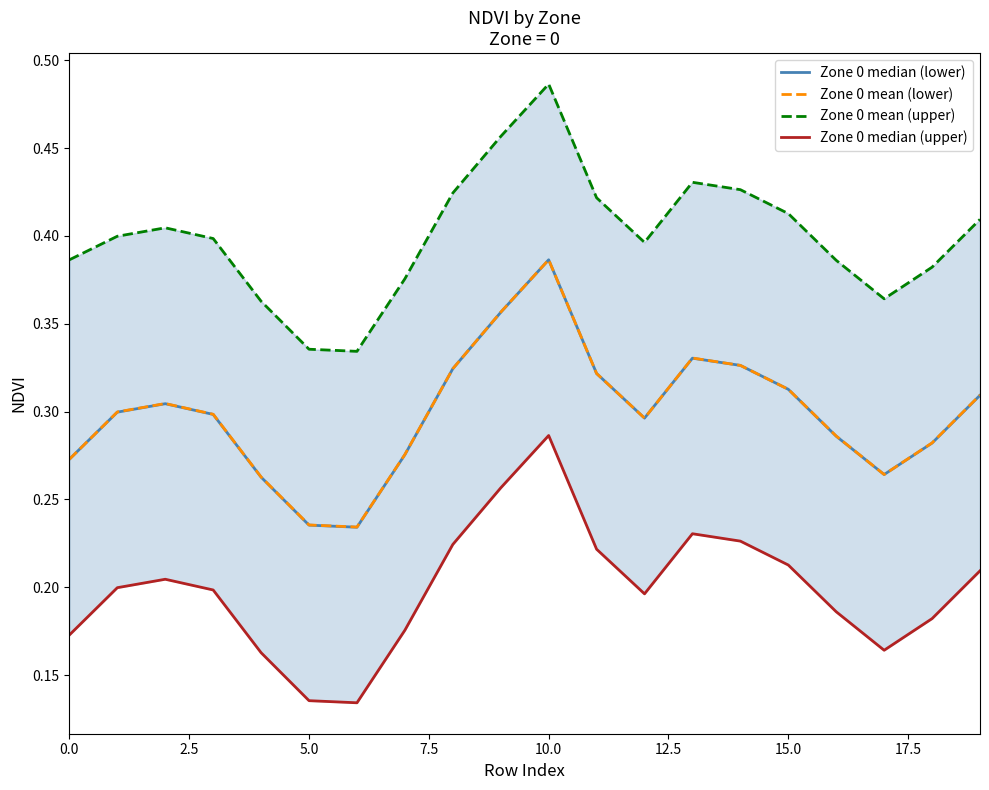

True or false: Zone 0 mean (lower) has a value of 0.6 at 15.0.

False